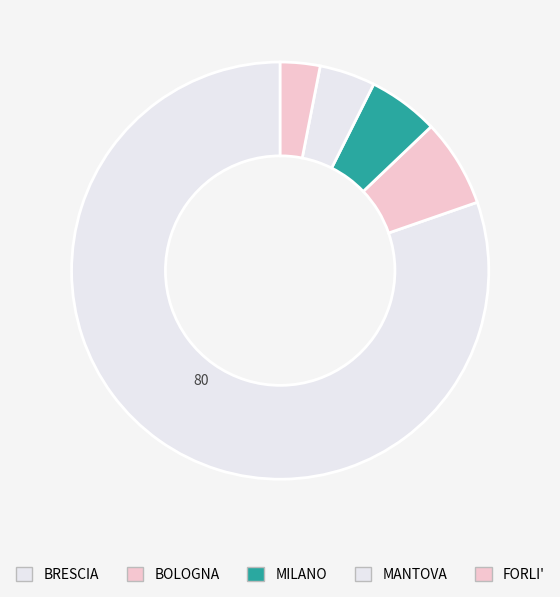

How many slices are in this pie chart?

5